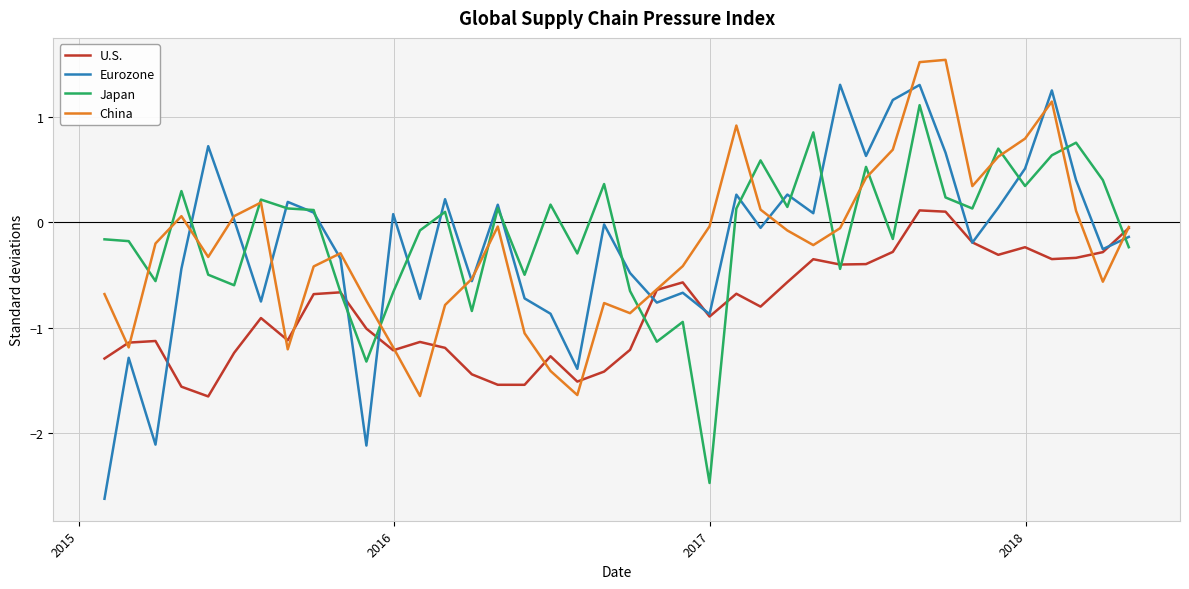

Which series has the widest spread of values?

Eurozone